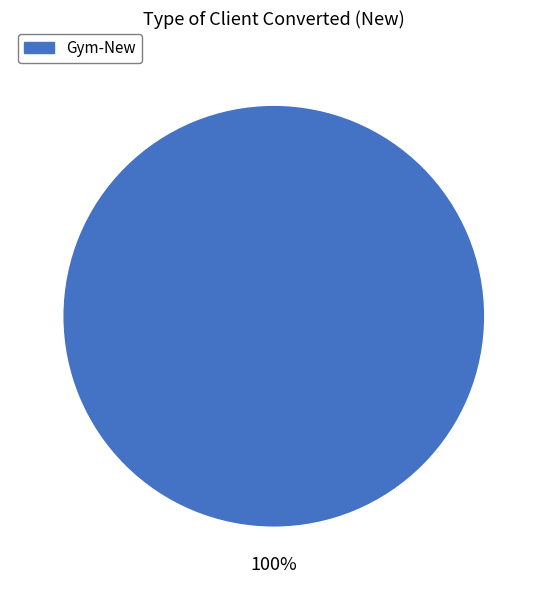

What percentage is the Gym-New slice, to the nearest percent?

100%